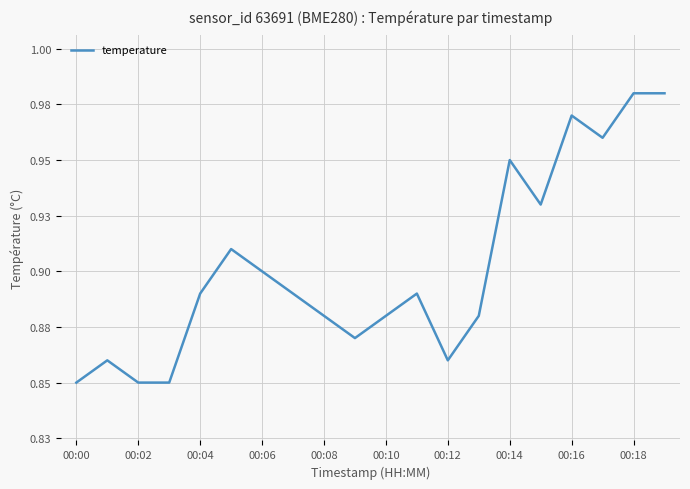

Where is the data nearest to the value 0?

00:00